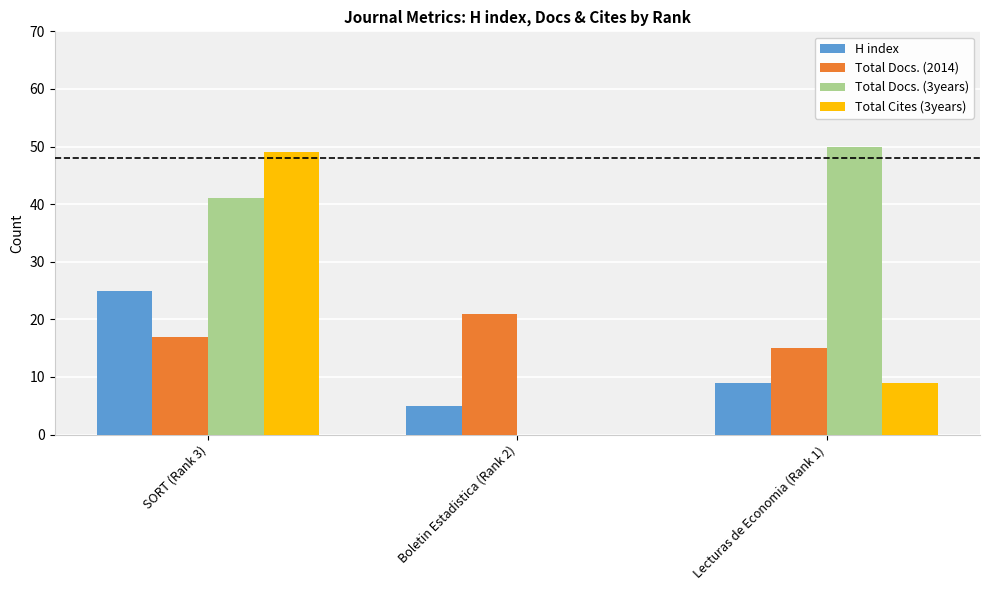

How many positive values does the Total Cites (3years) series have?

2